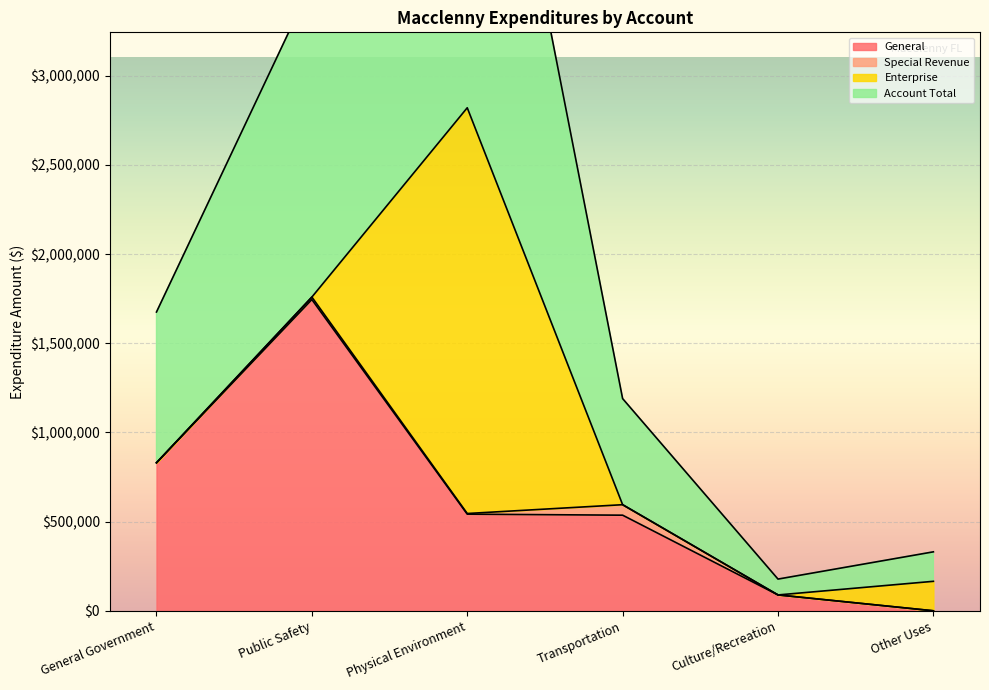

True or false: General has a value of 339773 at Transportation.

False